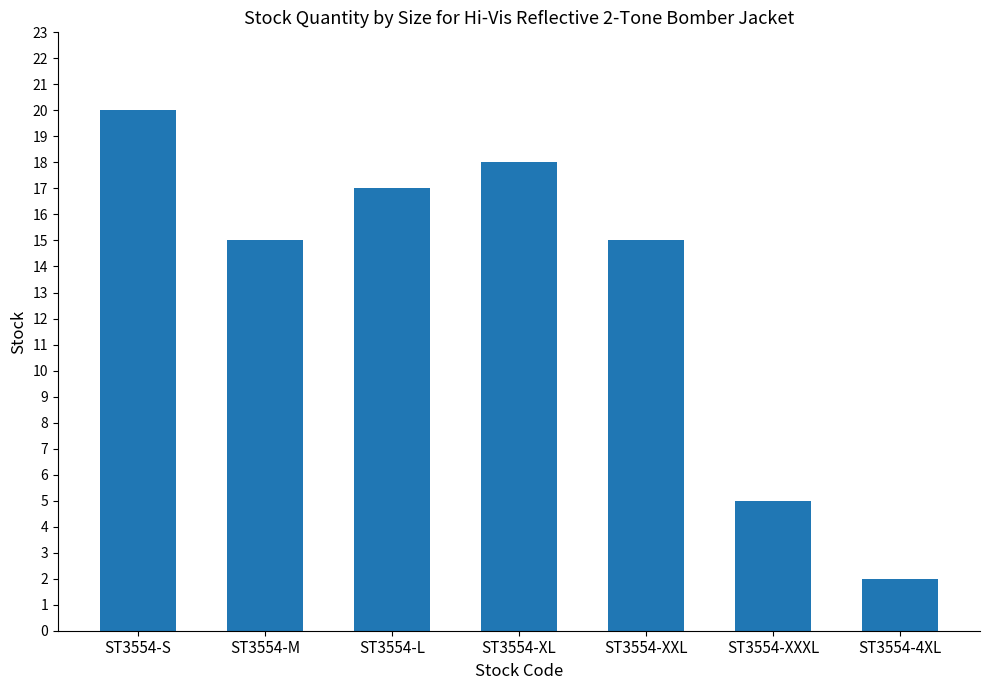

Is it true that the value at ST3554-M is 20?

False